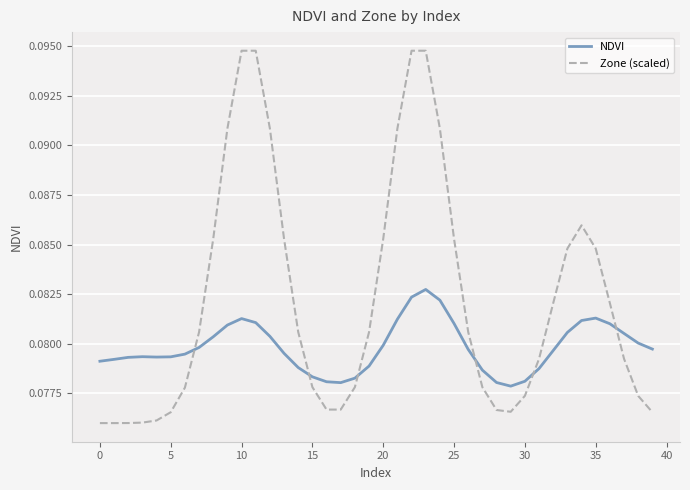

Which series has the largest total across all categories?

Zone (scaled)